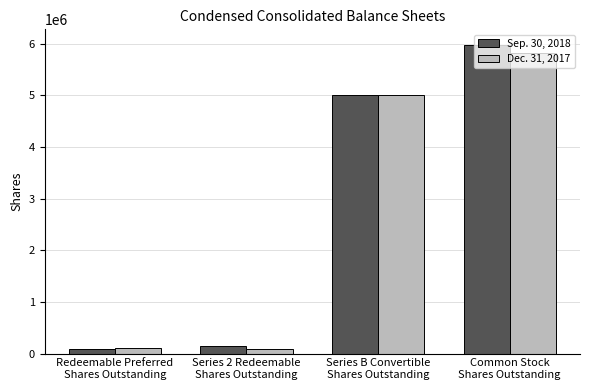

What is the label of the 3rd bar from the left?

Series B Convertible
Shares Outstanding